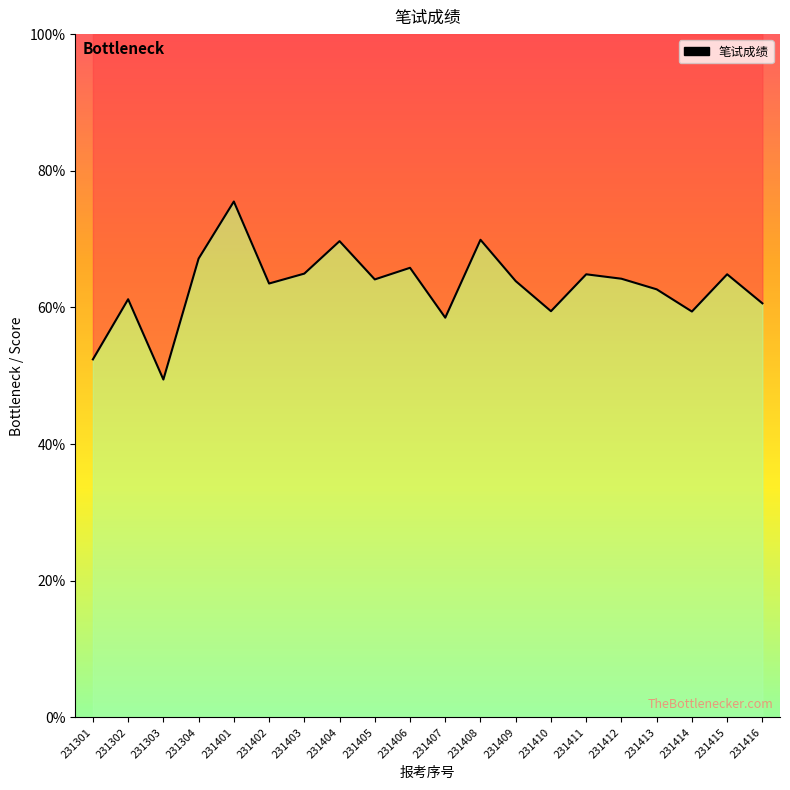

Which has a higher value, 231410 or 231302?

231302